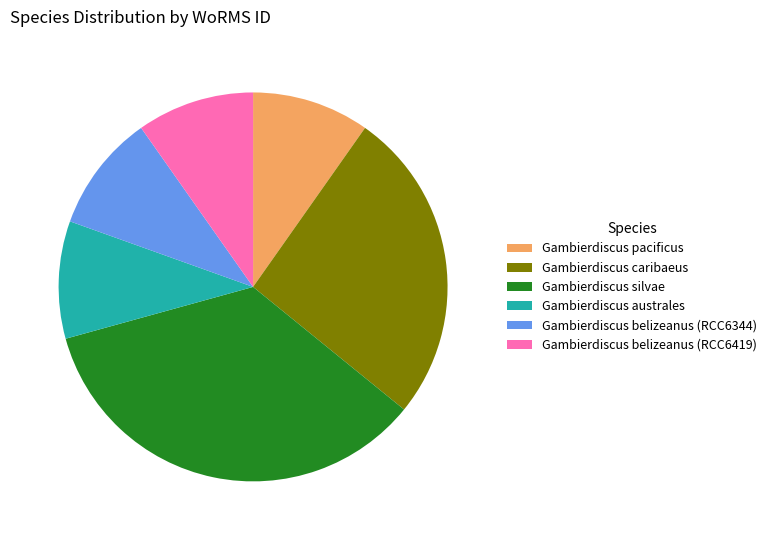

Do Gambierdiscus silvae and Gambierdiscus belizeanus (RCC6344) together represent more than half of the pie?

No